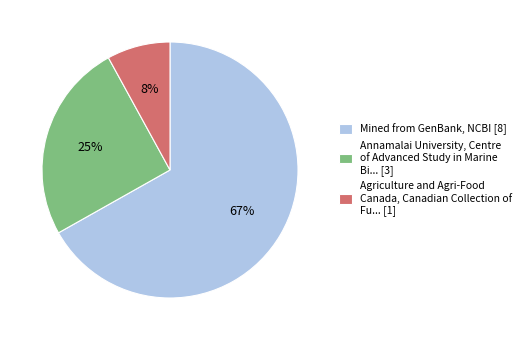

To the nearest percent, what is the difference between the largest and smallest slice percentages?

59%